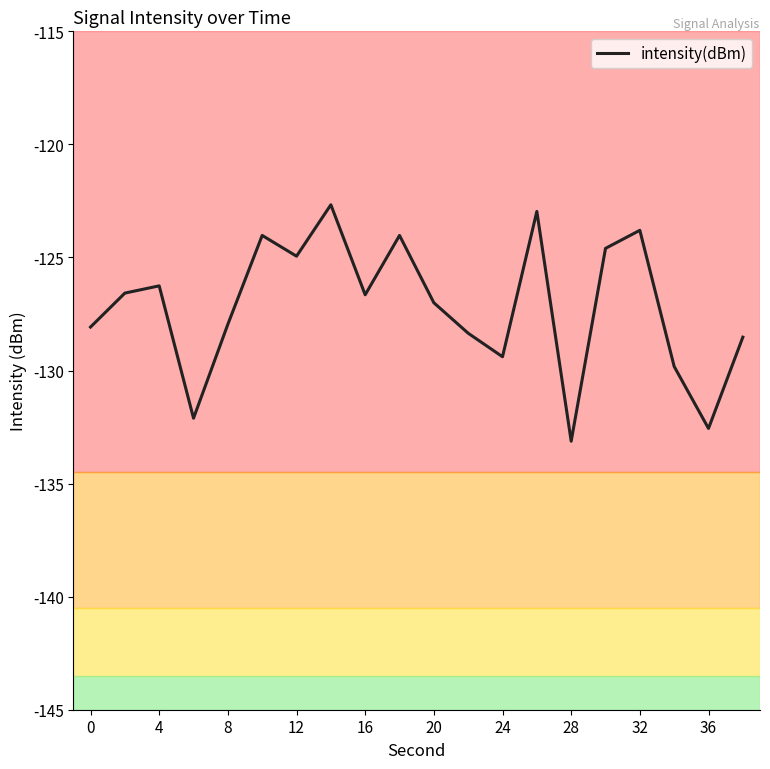

What is the minimum value shown in the chart?

-133.1